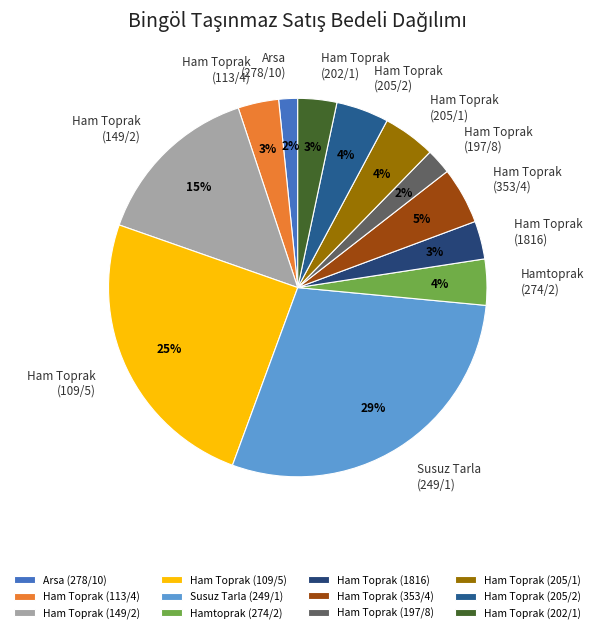

Between Ham Toprak (202/1) and Ham Toprak (353/4), which is larger?

Ham Toprak (353/4)